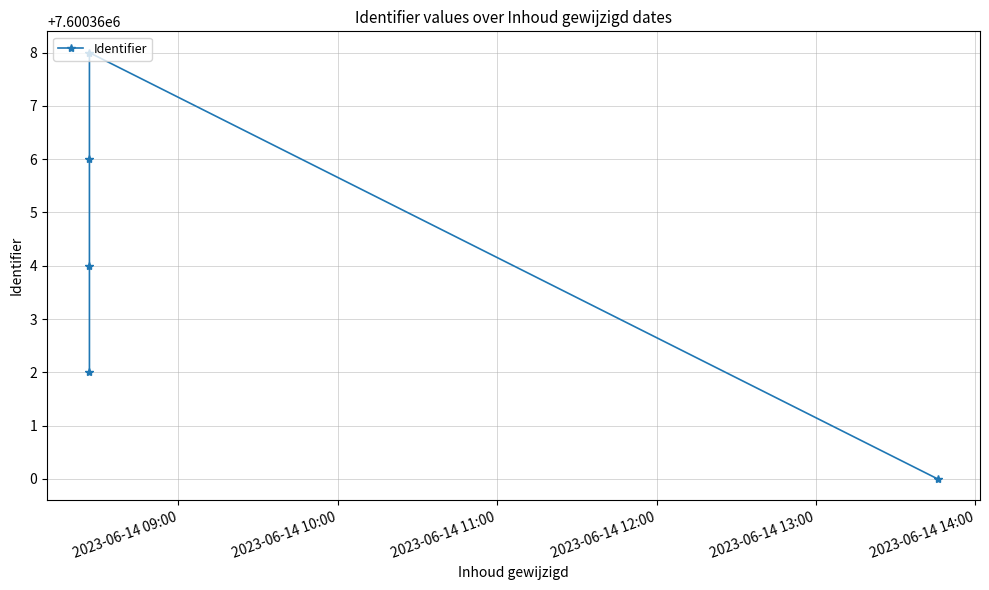

What is the difference between the maximum and minimum values?

8